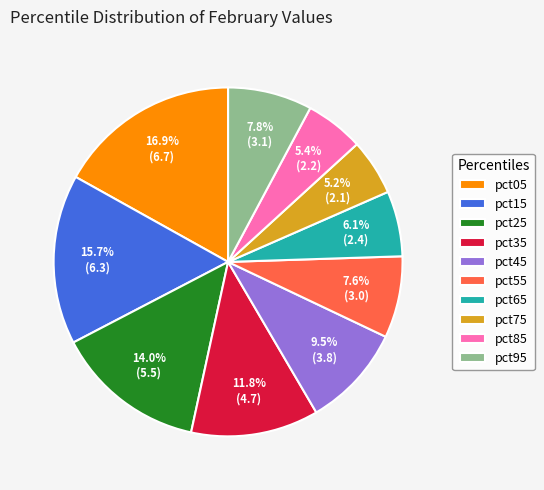

Which slice is the largest?

pct05